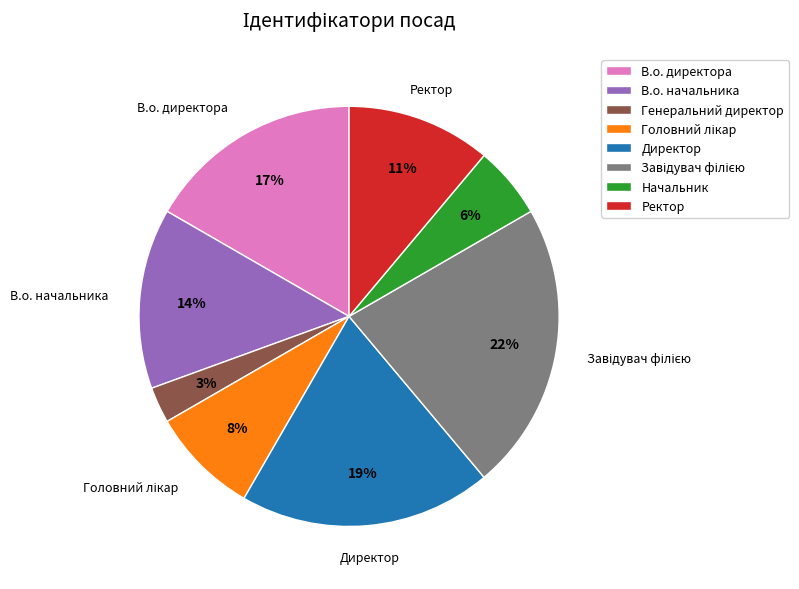

Does any single category account for the majority?

No